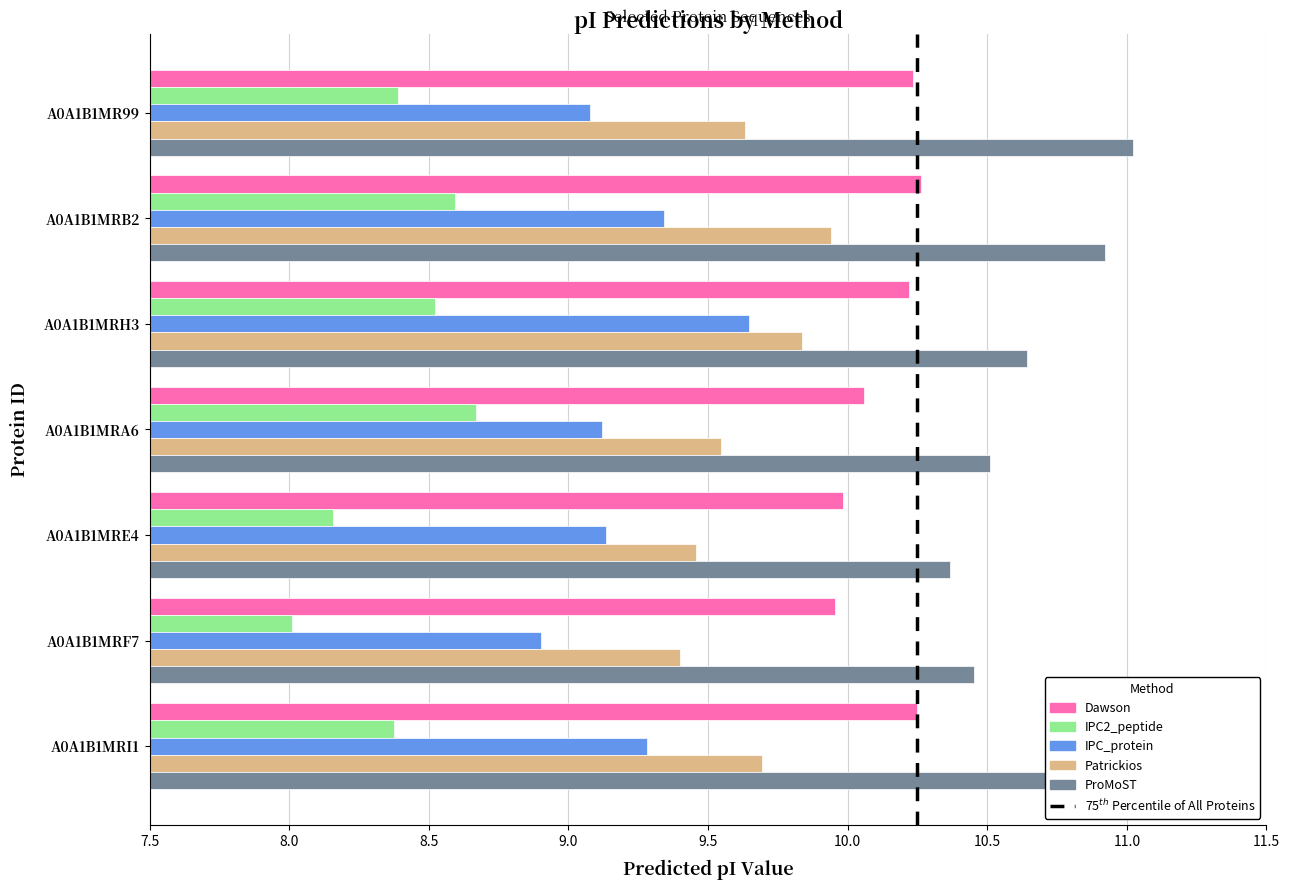

Rank the series by their average value, from highest to lowest.

ProMoST, Dawson, Patrickios, IPC_protein, IPC2_peptide